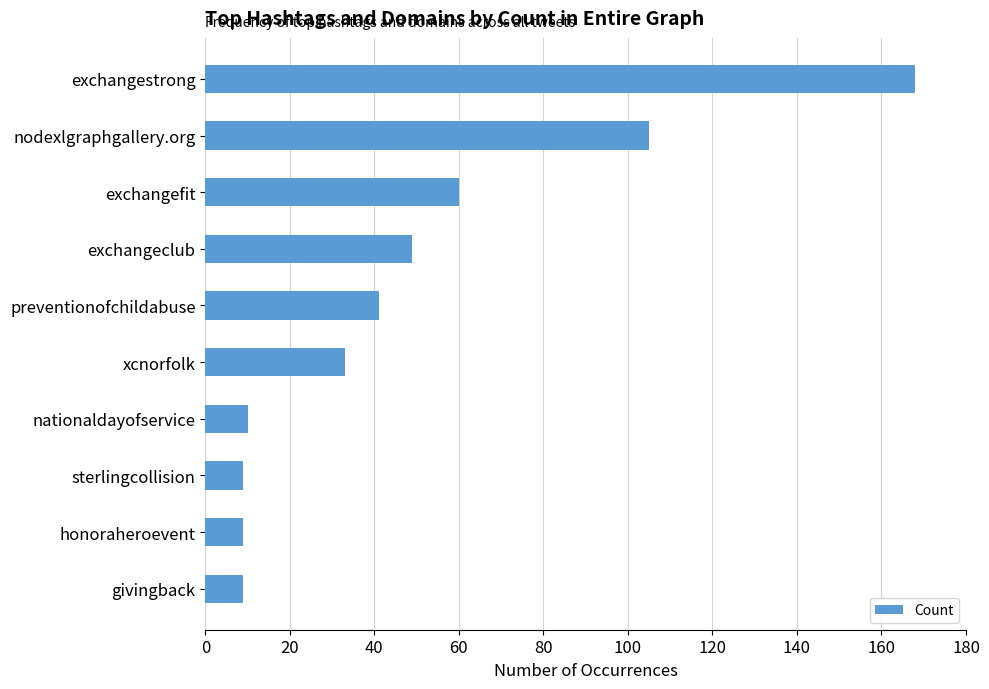

What is the difference between the second highest and minimum values?

96